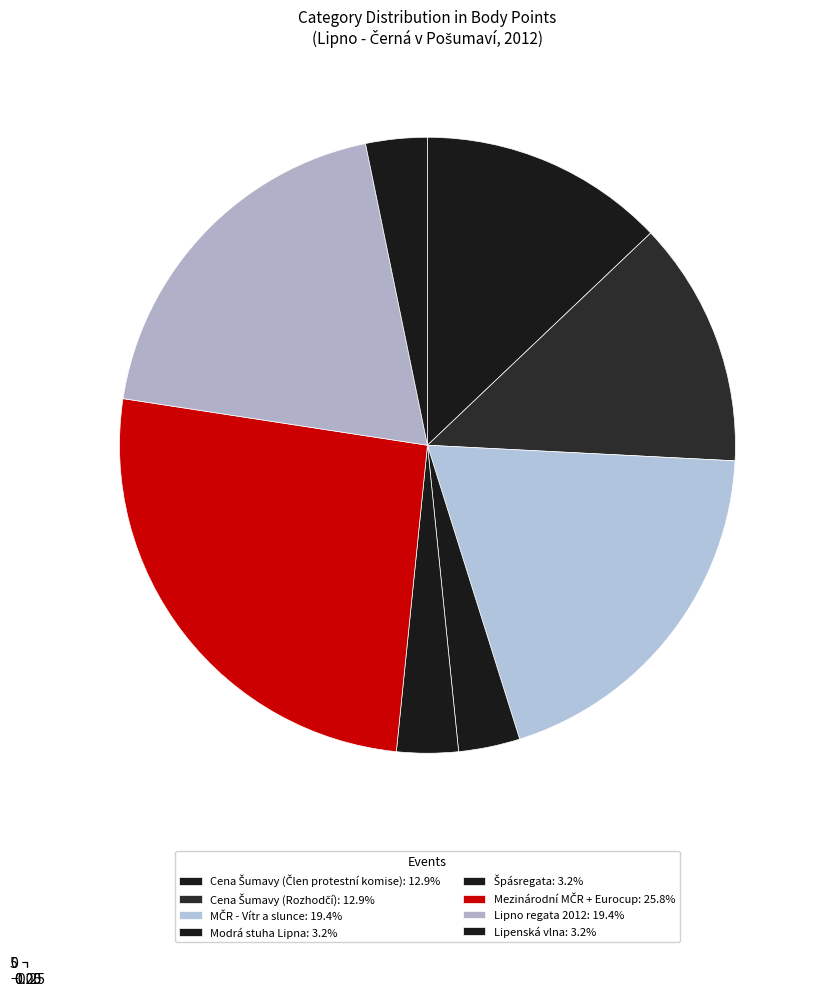

What is the ratio of the value at Modrá stuha Lipna to the value at Mezinárodní MČR + Eurocup?

0.1